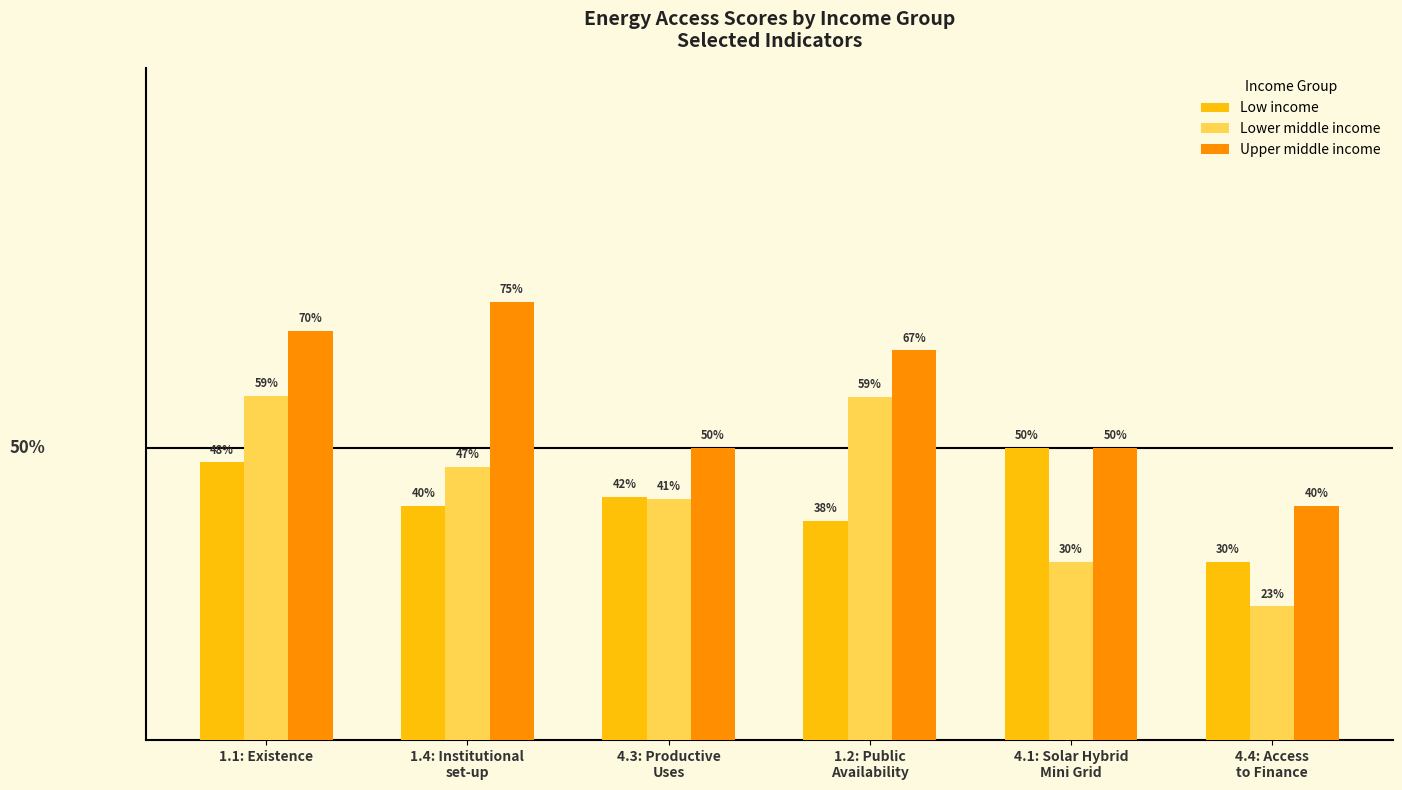

Which series has the widest spread of values?

Lower middle income